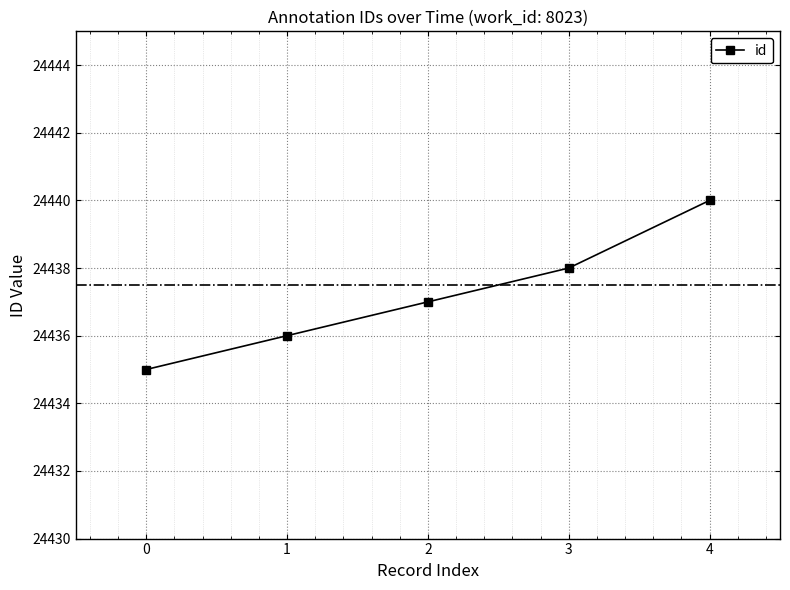

What is the average value?

24437